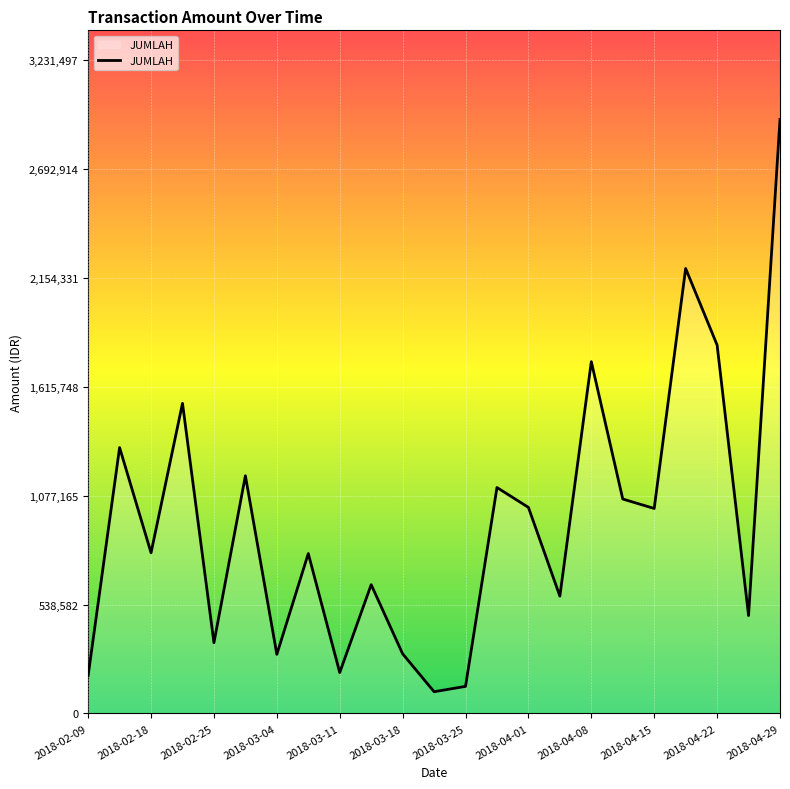

What is the difference between the maximum and minimum values?

2830362